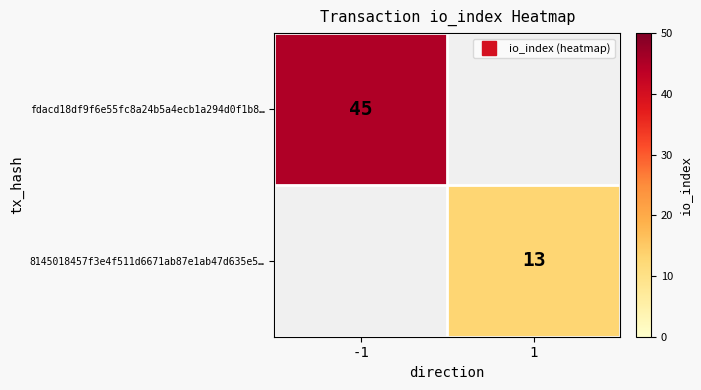

How many series are shown in this chart?

2